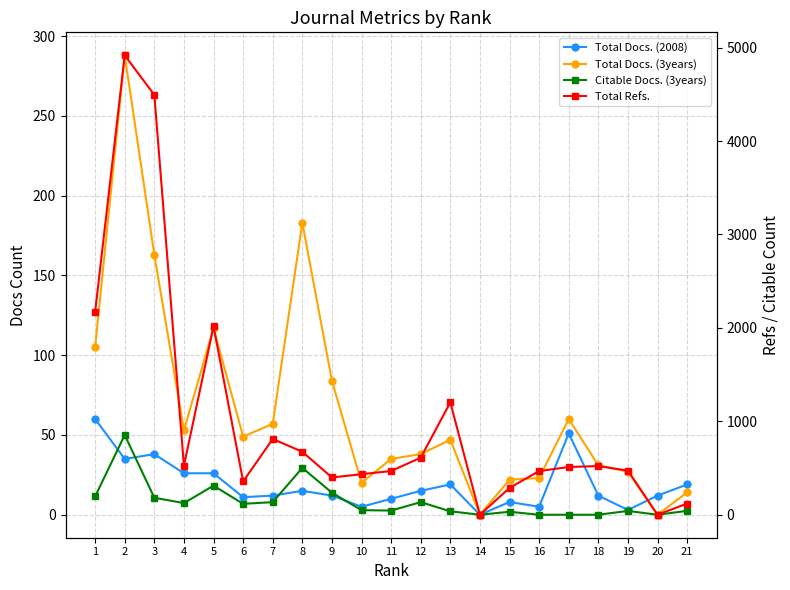

Which series has the largest total across all categories?

Total Refs.